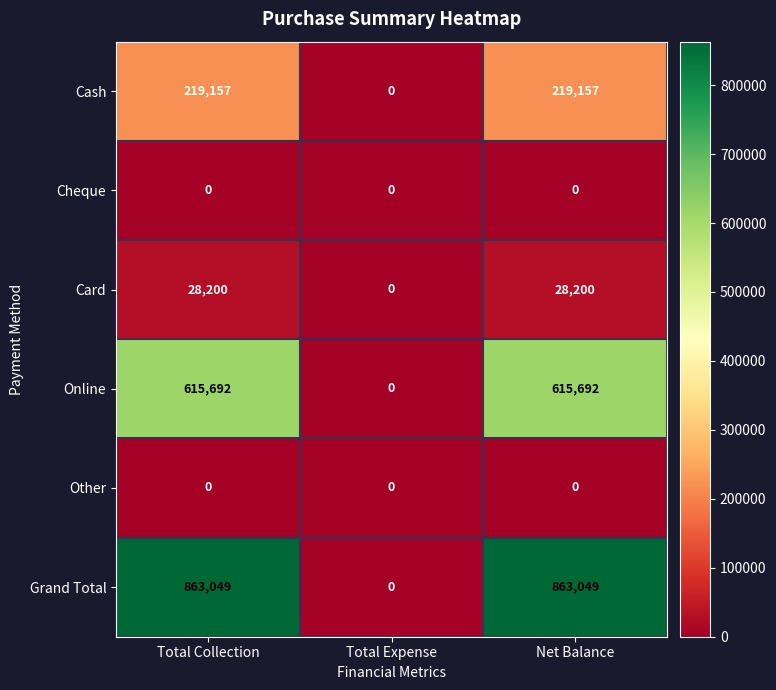

What is the maximum value shown in the chart?

863049